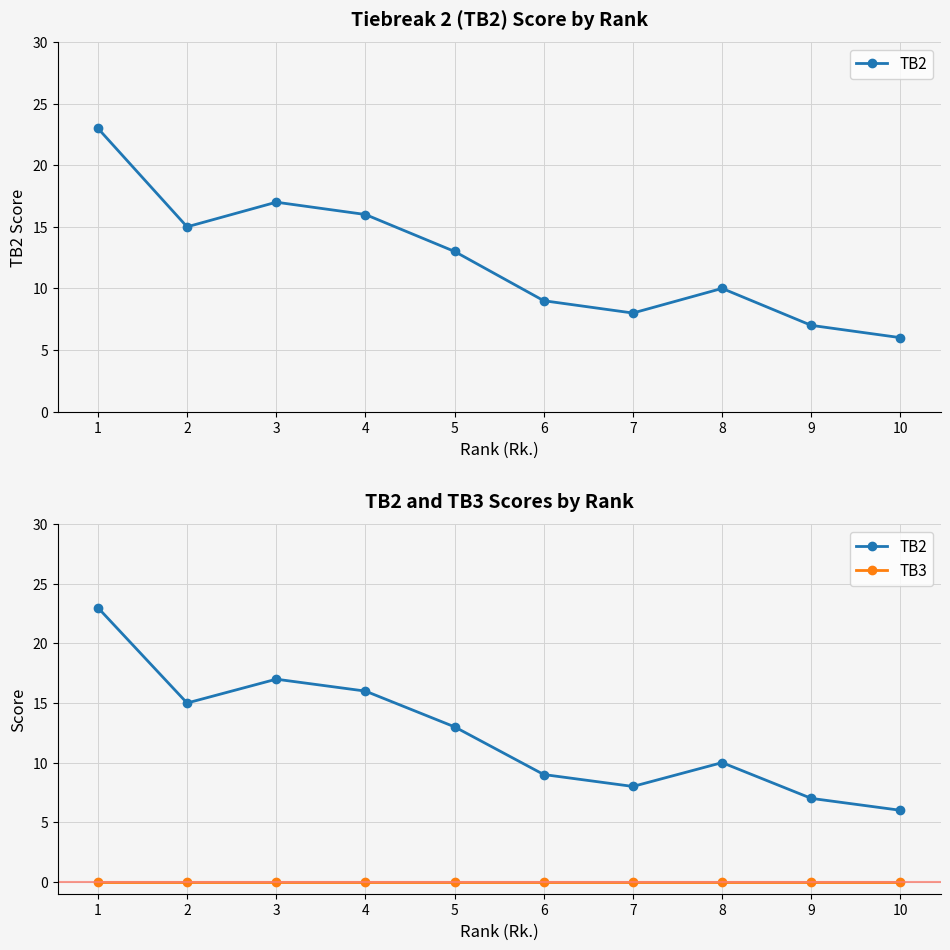

Which category has the lowest value in the TB3 series?

1